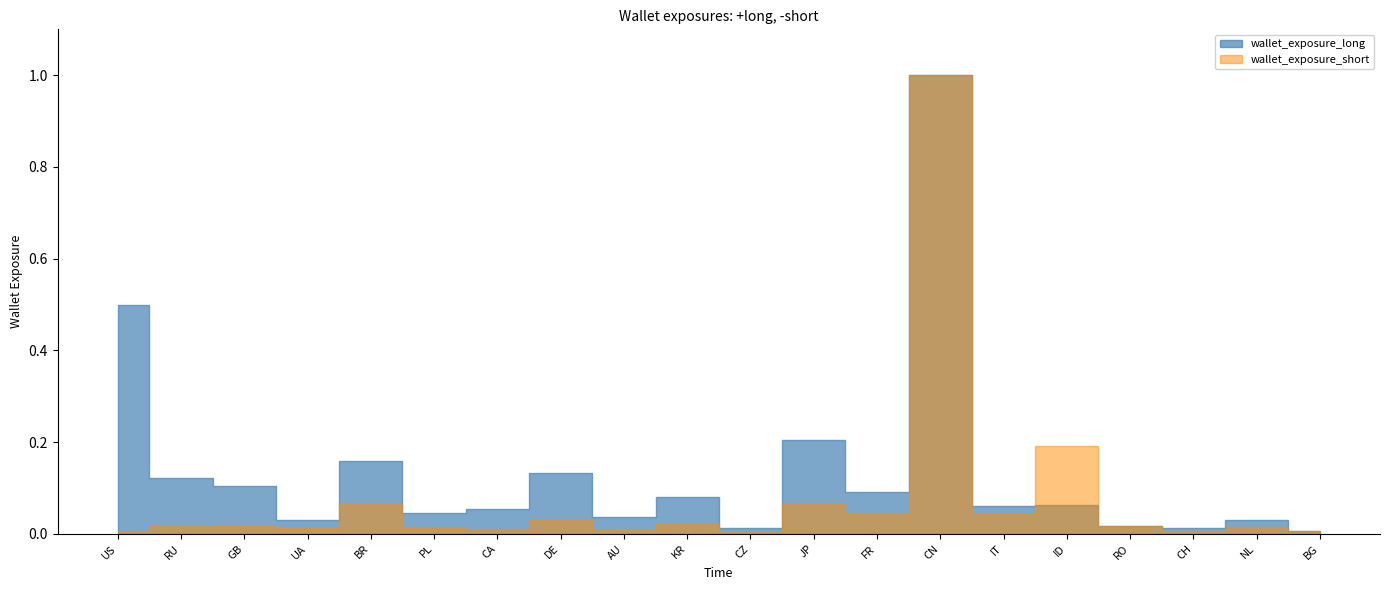

True or false: users_per_AS and pop_per_AS intersect in this chart.

False